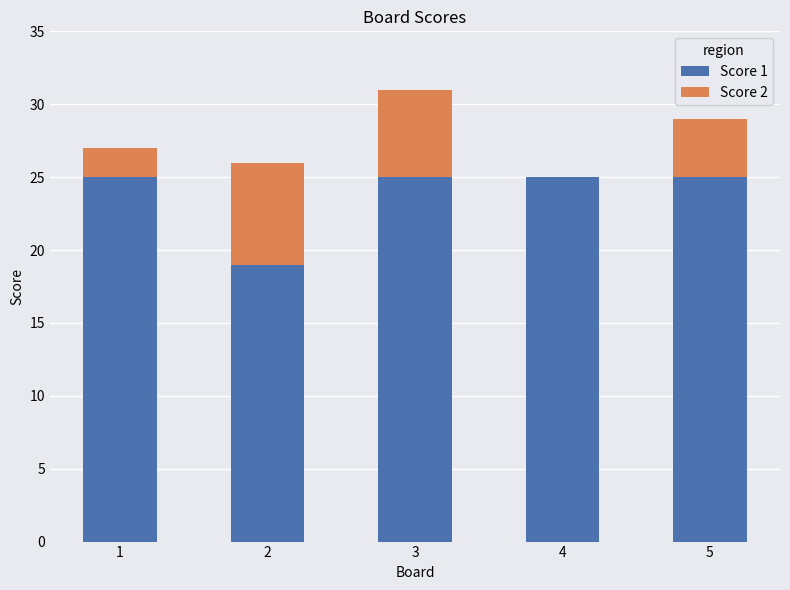

Reading left to right, transcribe the values for Score 1.

1=25	2=19	3=25	4=25	5=25